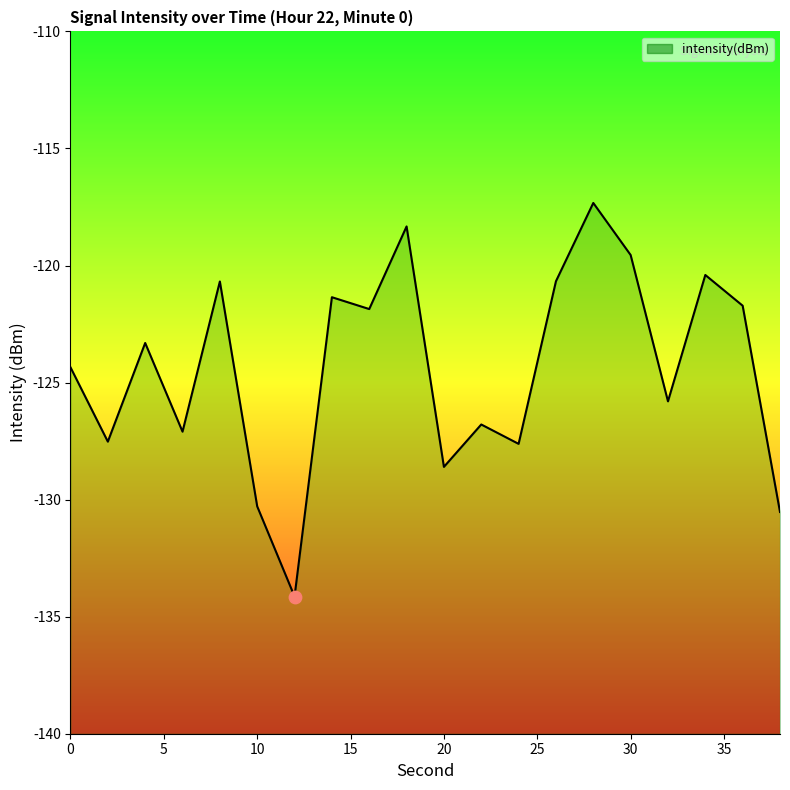

Which has a higher value, 14 or 32?

14